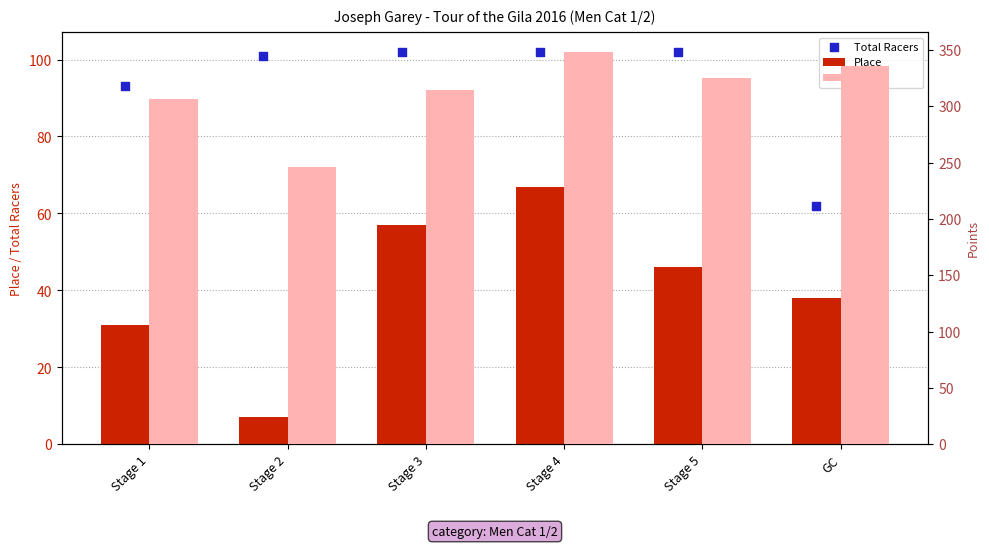

Which series has the largest Y range (max minus min)?

Points